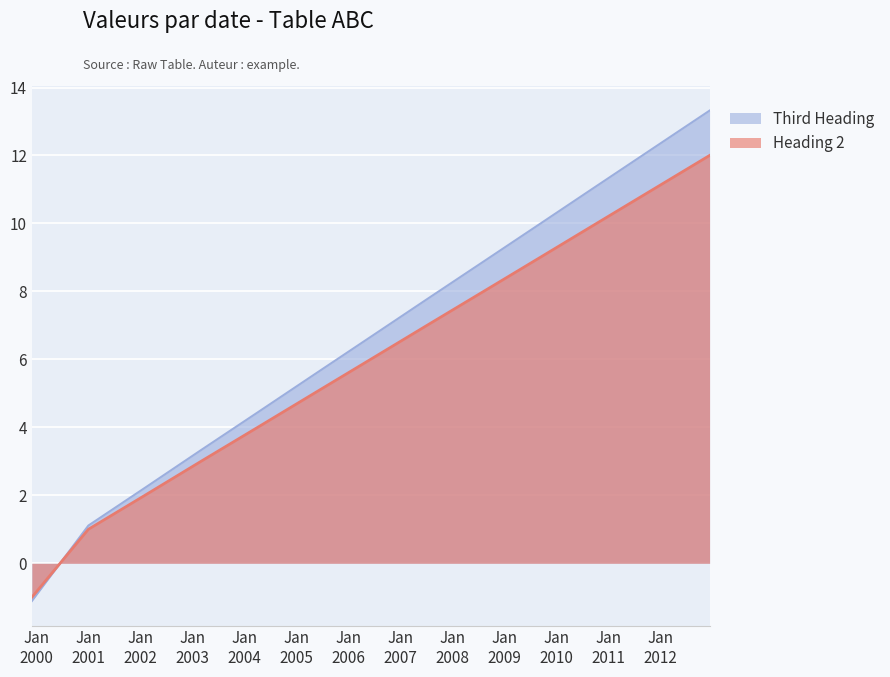

What is the label of the 8th point from the right?

2005-05-05